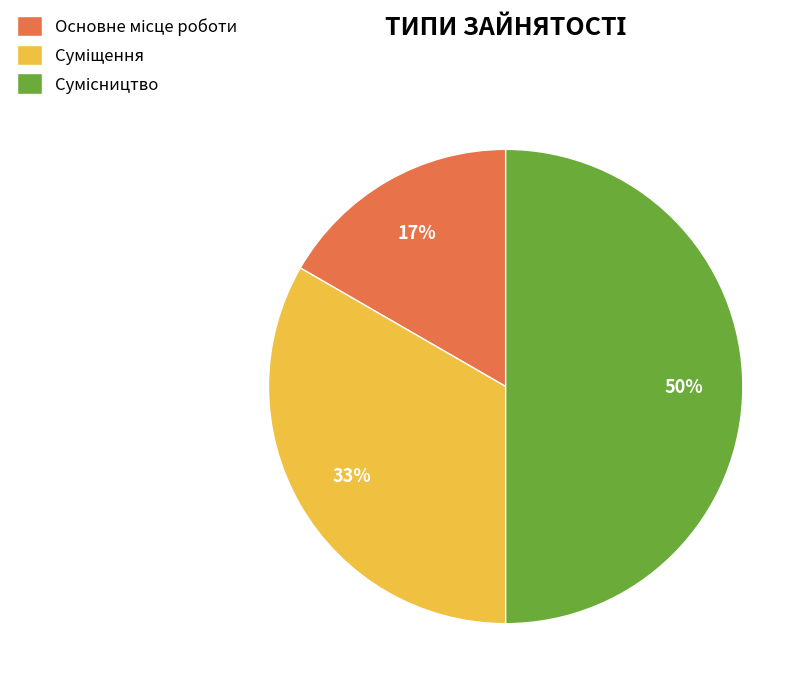

Count the number of slices in the pie.

3